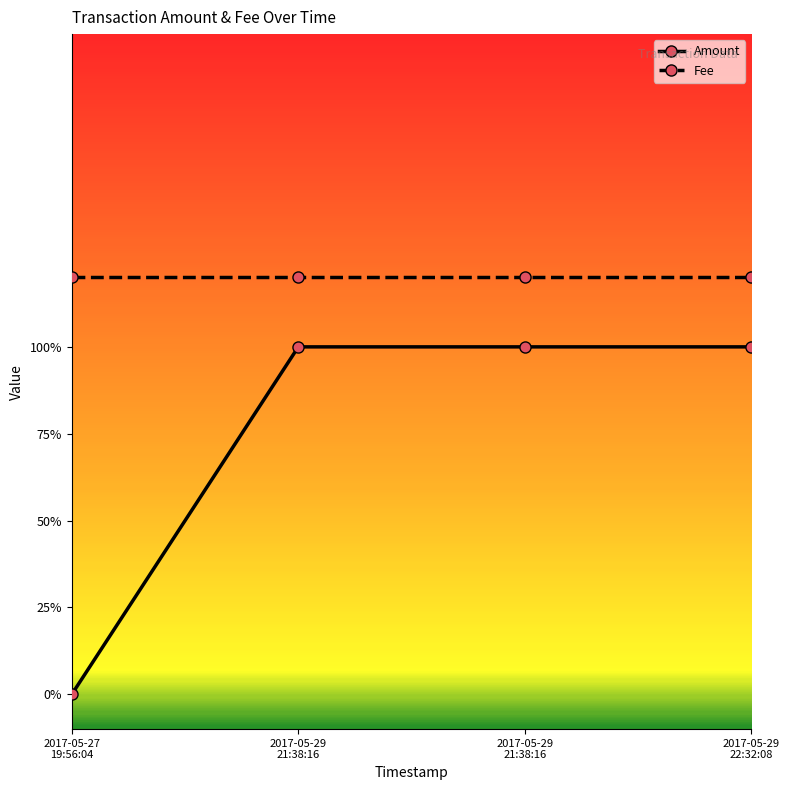

Does the chart have visible grid lines?

No